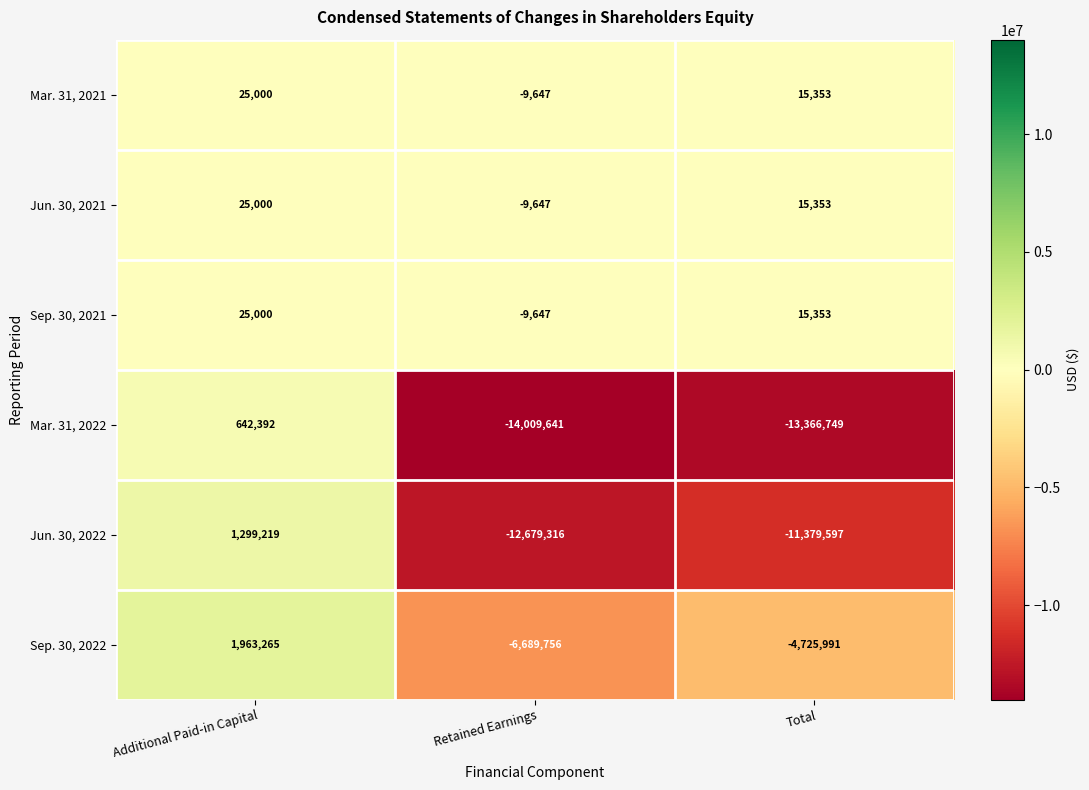

The value of Mar. 31, 2021 at Retained Earnings is -9647. True or false?

True